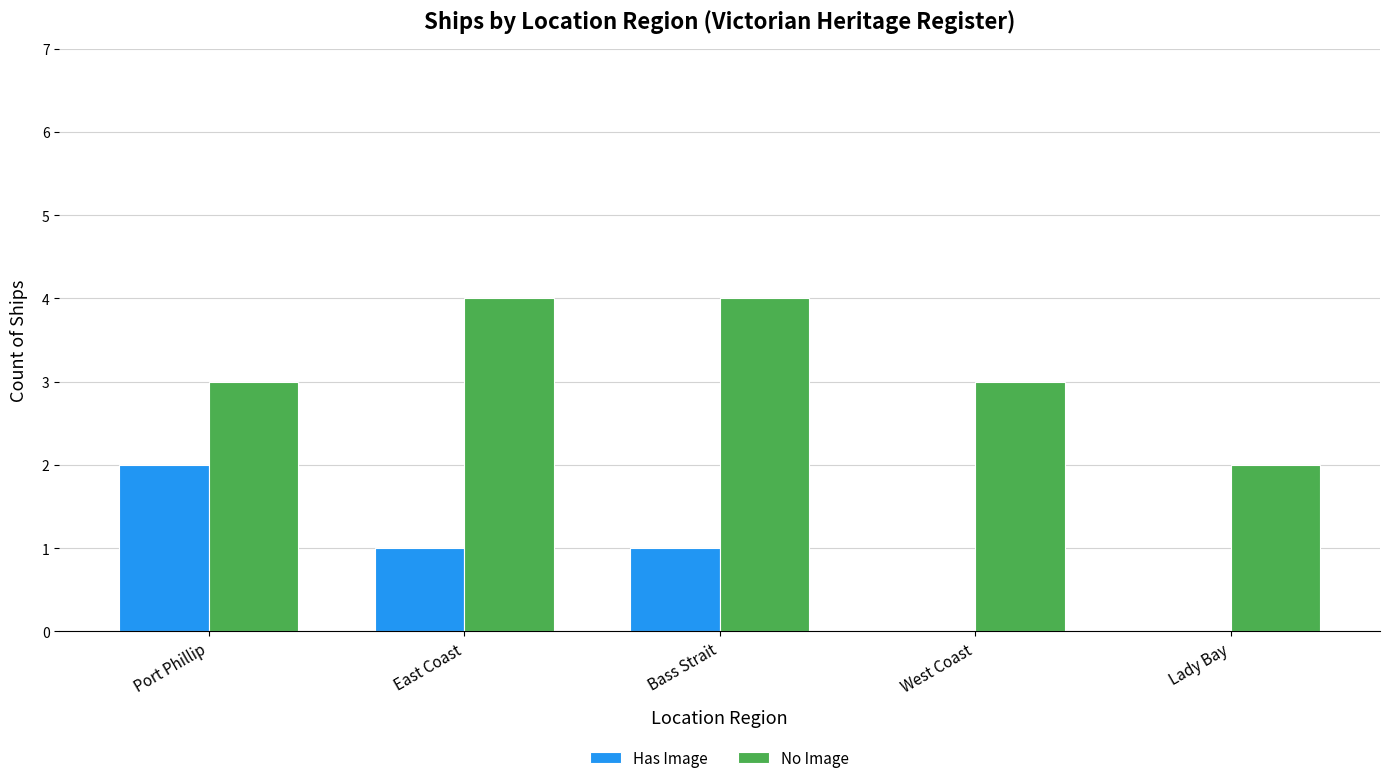

Between East Coast and Lady Bay, which series saw the biggest shift?

No Image